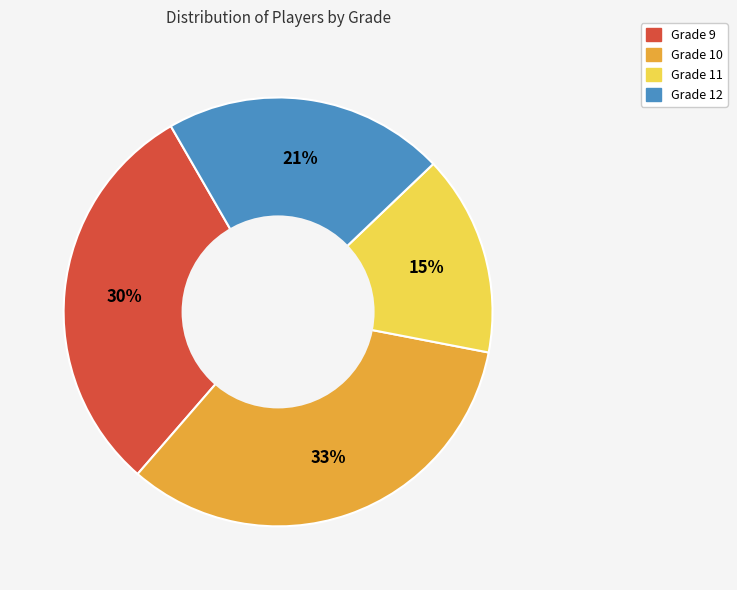

Does any single category account for the majority?

No